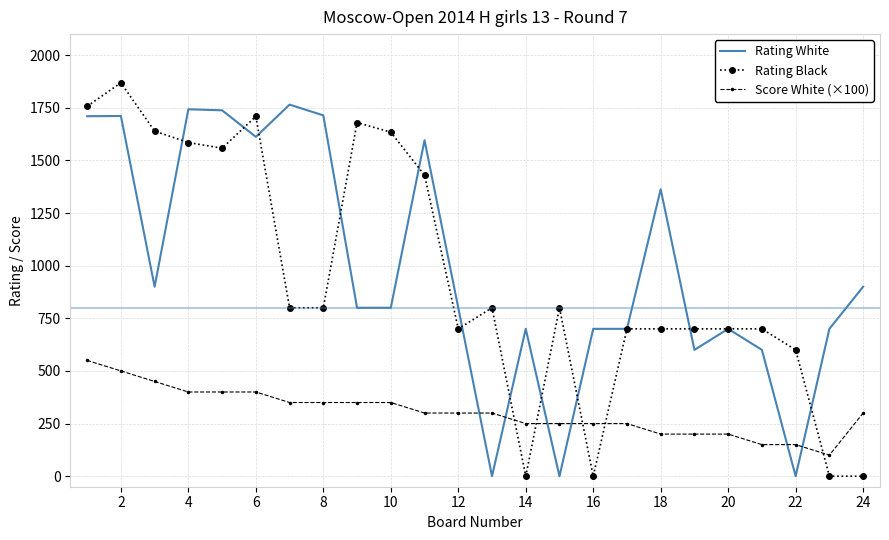

What is the maximum value shown in the chart?

1869